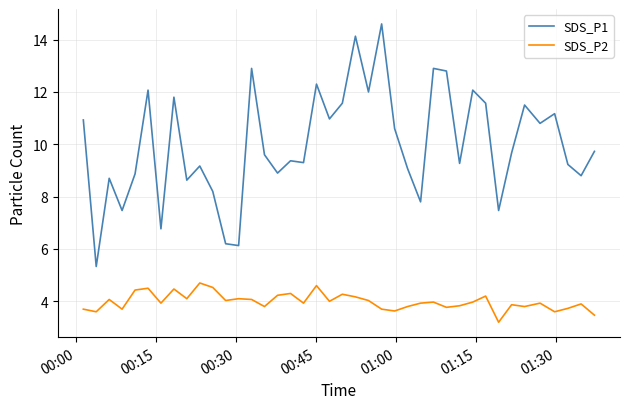

What is the greatest value displayed?

14.6